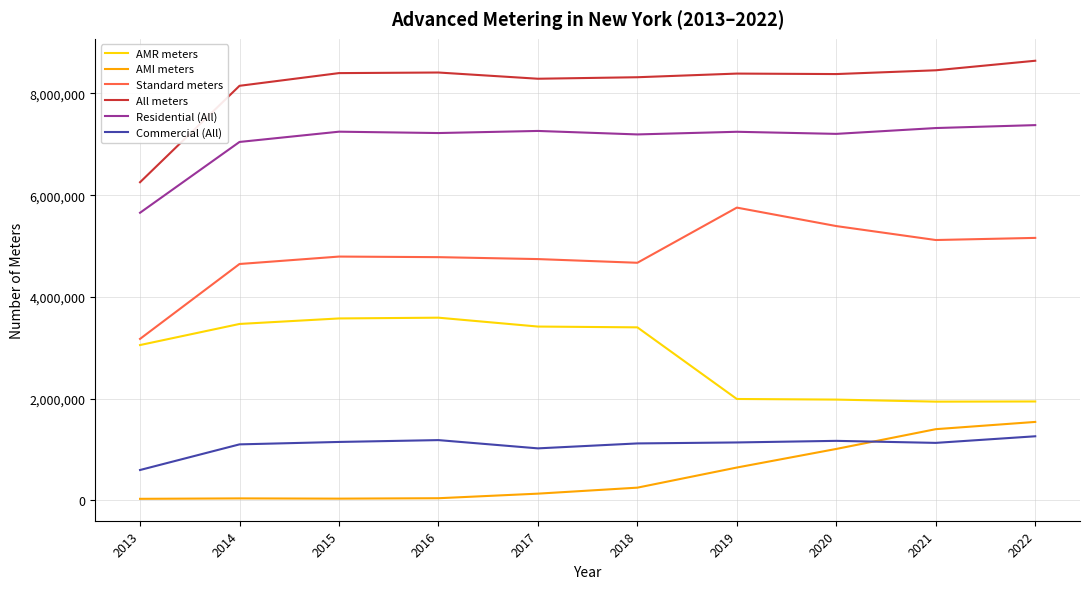

What is the average value of the Standard meters series?

4823540